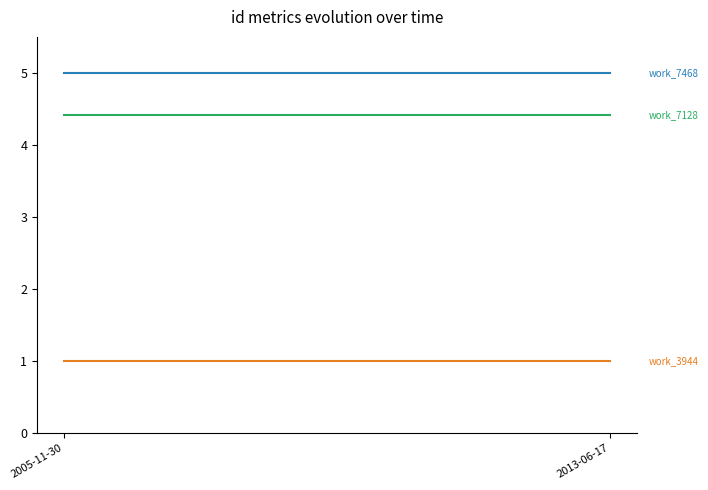

Is this an area chart (filled region under the line)?

No